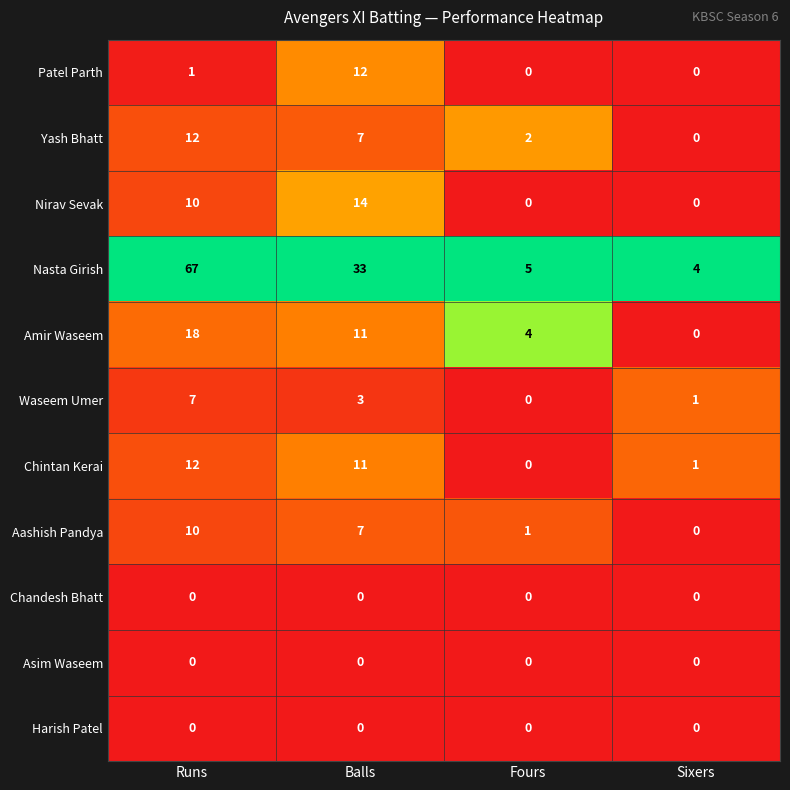

Which series has the largest range (max minus min)?

Nasta Girish